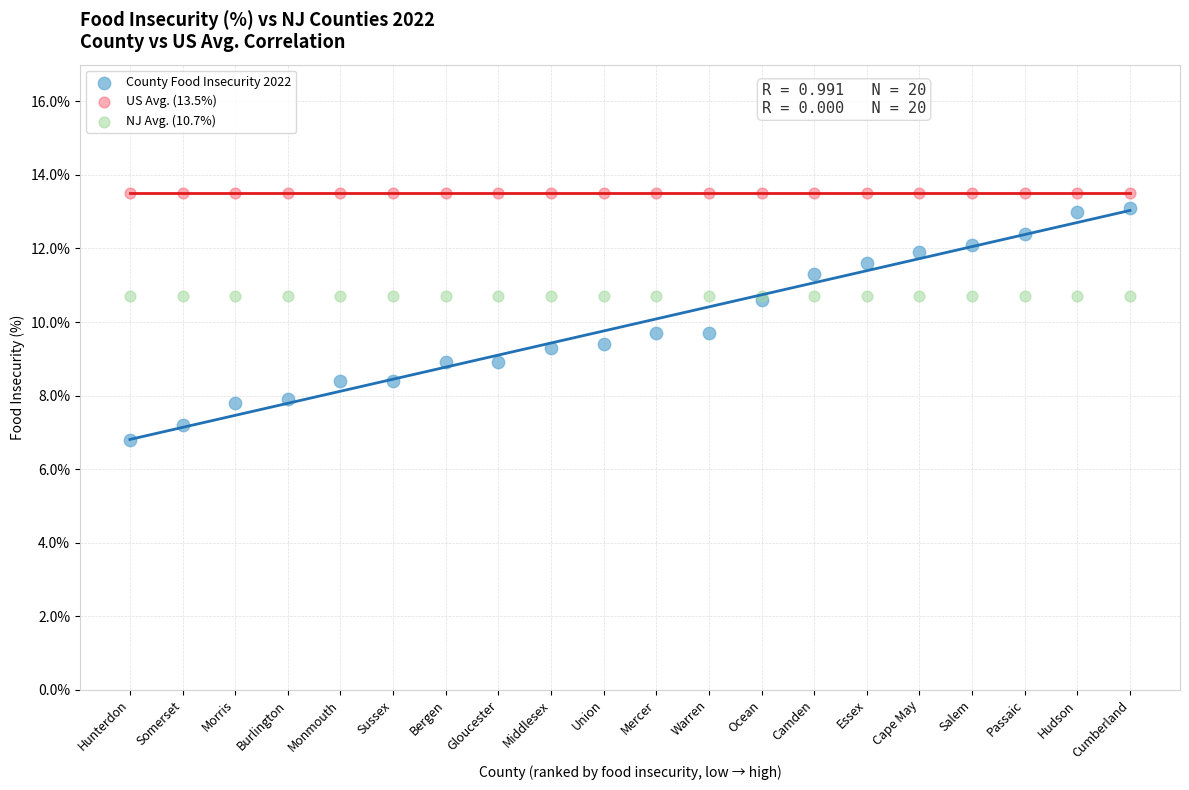

Which series contains the lowest Y value?

County Food Insecurity 2022